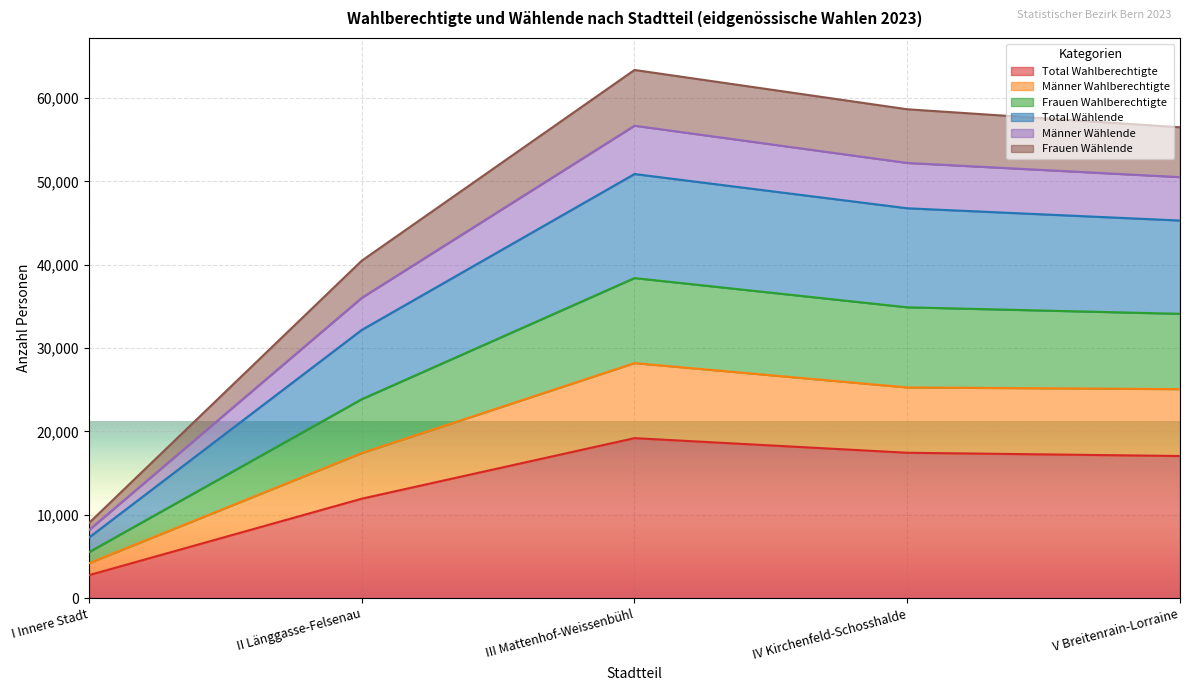

What is the highest value of the Total Wahlberechtigte series?

19198